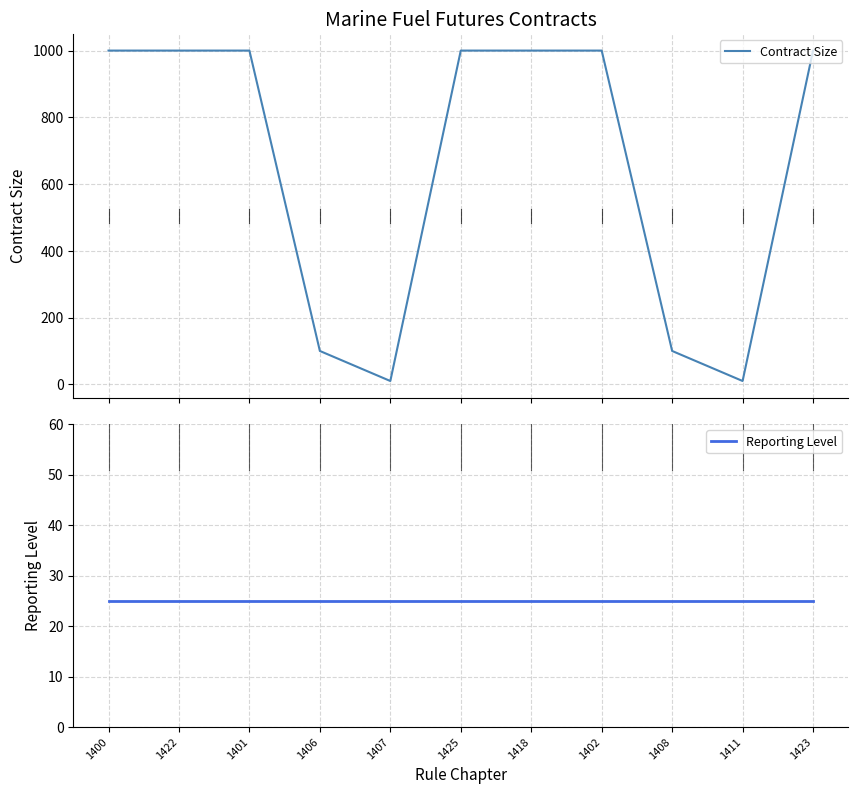

Where is the first local minimum for Contract Size?

1407